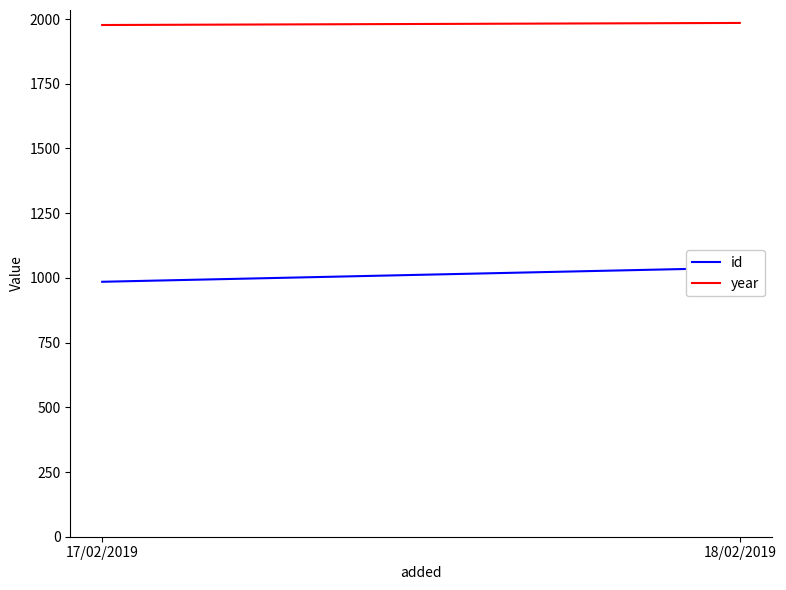

The id series shows 985 at 17/02/2019. True or false?

True